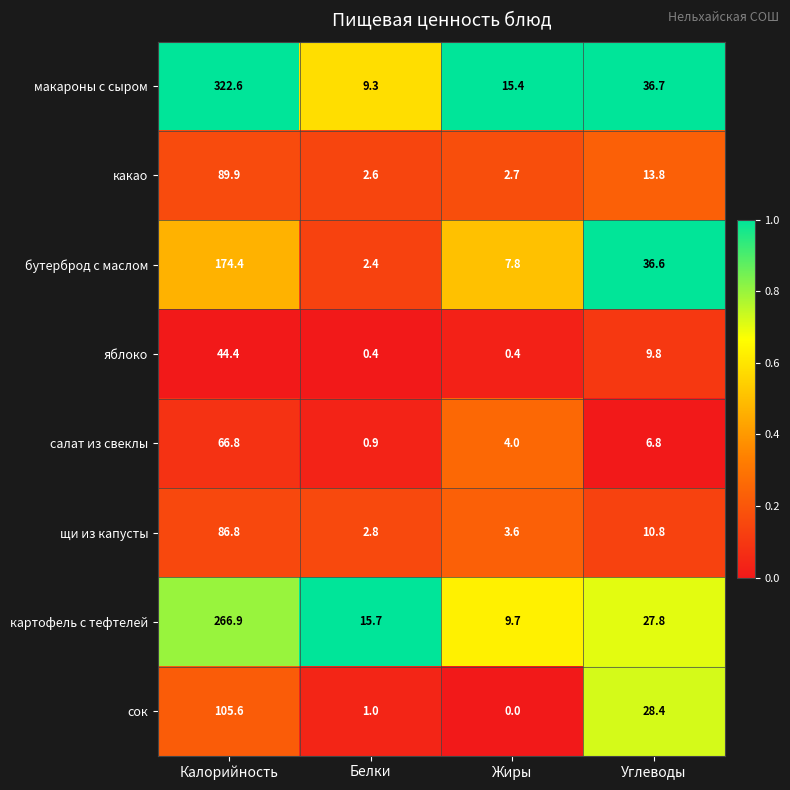

What is the difference between the maximum and minimum values in the бутерброд с маслом series?

172.0